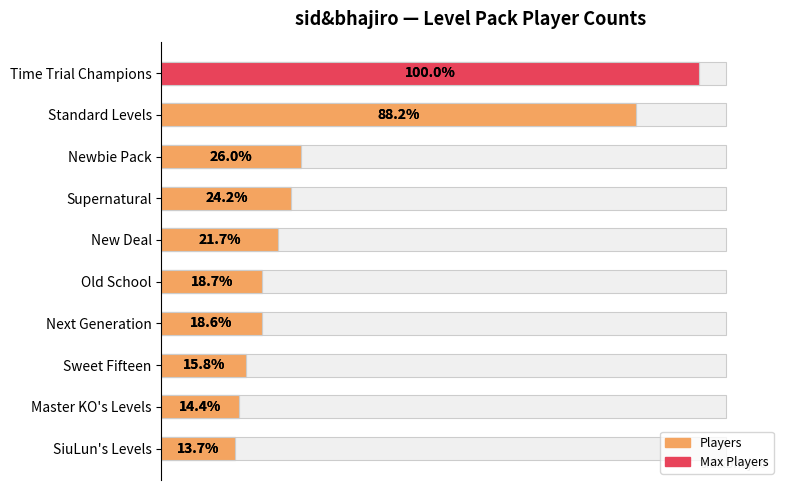

Reading right to left, extract all data points from this chart.

1657	1737	1901	2244	2249	2616	2912	3129	10626	12053